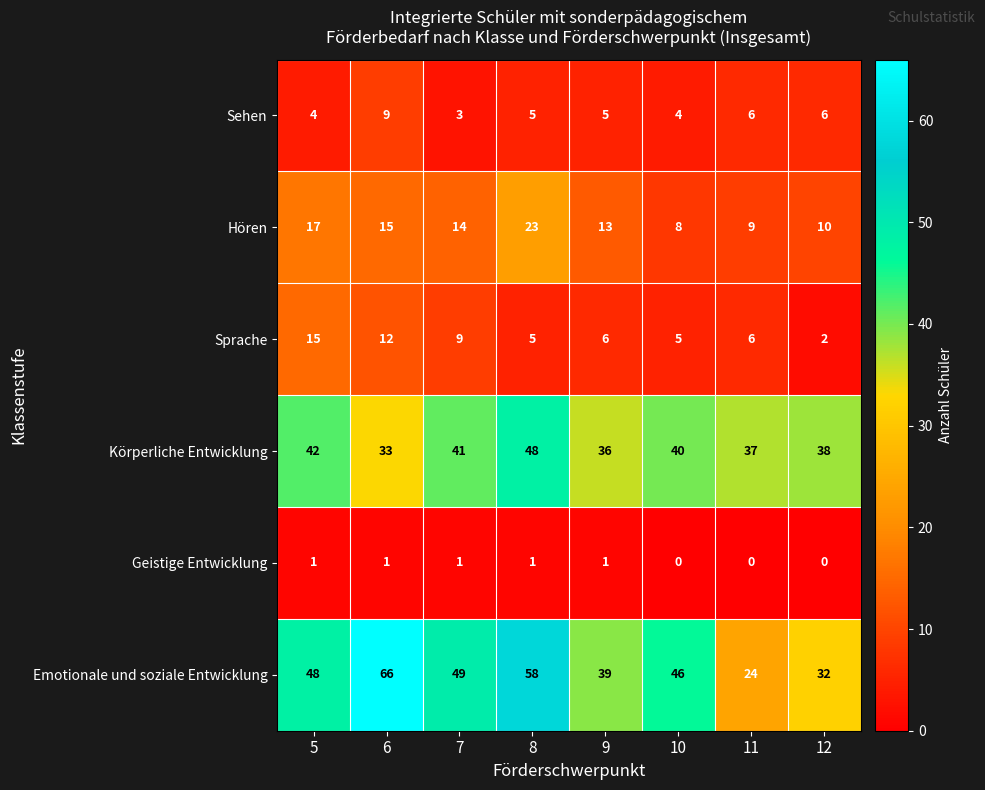

How many Sehen values are between 4 and 6?

6